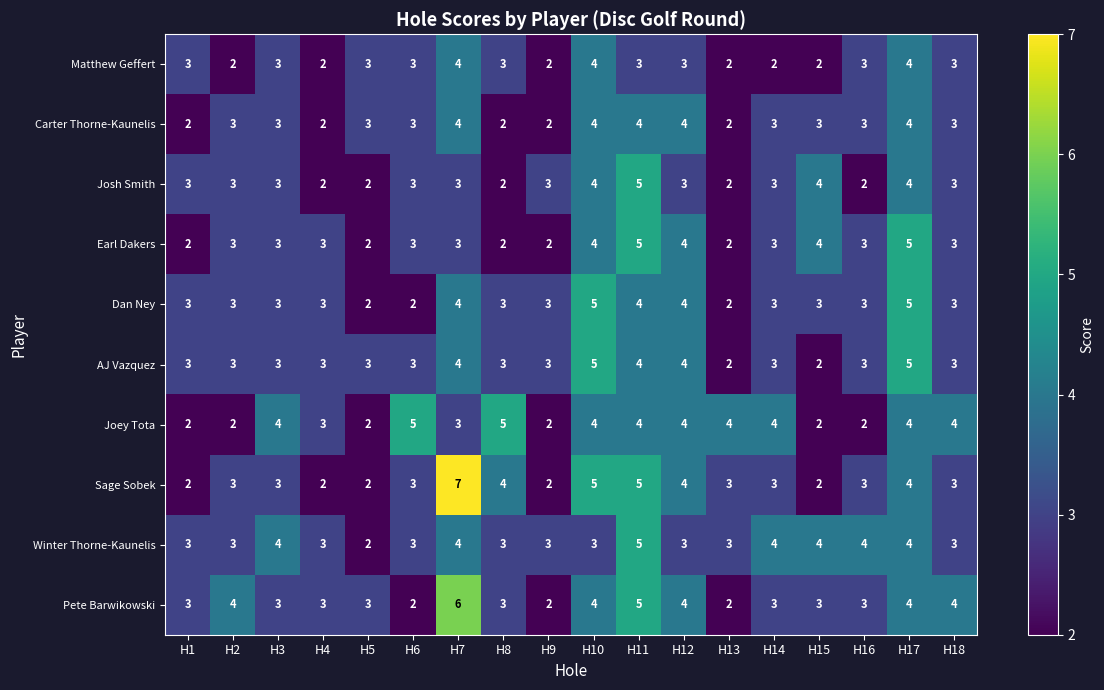

How many series are shown in this chart?

10